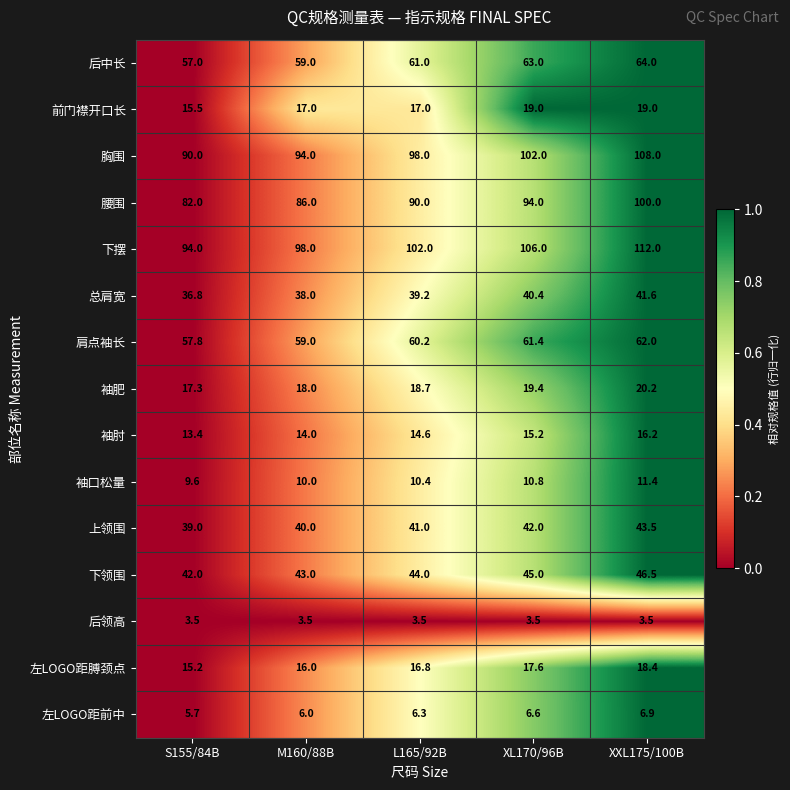

Rank the series at XXL175/100B from highest to lowest value.

下摆, 胸围, 腰围, 后中长, 肩点袖长, 下领围, 上领围, 总肩宽, 袖肥, 前门襟开口长, 左LOGO距膊颈点, 袖肘, 袖口松量, 左LOGO距前中, 后领高